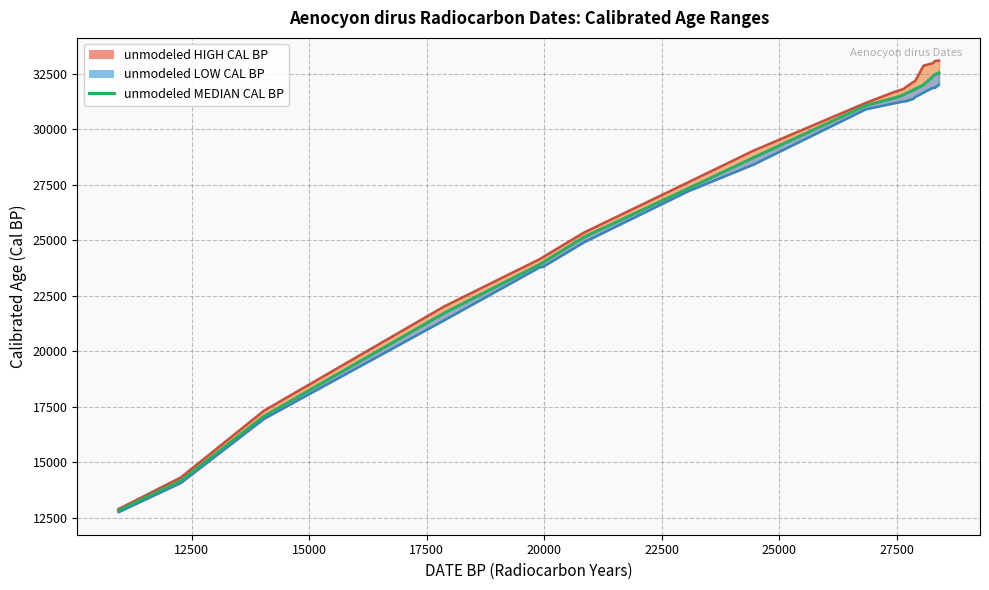

True or false: unmodeled MEDIAN CAL BP and unmodeled HIGH CAL BP intersect in this chart.

False